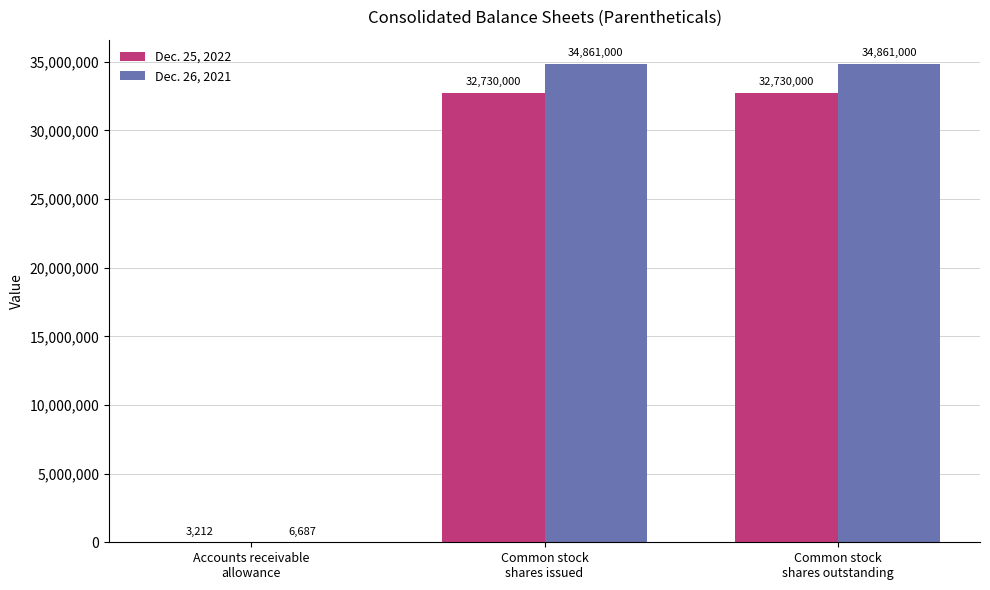

How many Dec. 25, 2022 values are between 3212 and 32730000?

3